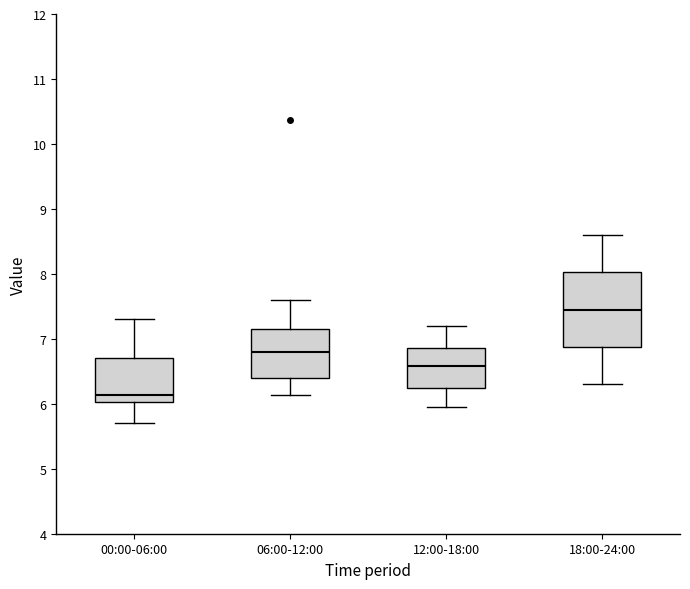

Reading left to right, transcribe this box plot: for each box, give where its median line is, the range the box spans, and where its two whiskers end, as read against the y-axis. The values are not printed on the chart, so give them approximately, as read against the axis.

00:00-06:00: median 6.1, box 6.0 to 6.7, whiskers 5.7 to 7.3
06:00-12:00: median 6.8, box 6.4 to 7.1, whiskers 6.1 to 7.6
12:00-18:00: median 6.6, box 6.2 to 6.9, whiskers 6.0 to 7.2
18:00-24:00: median 7.5, box 6.9 to 8.0, whiskers 6.3 to 8.6